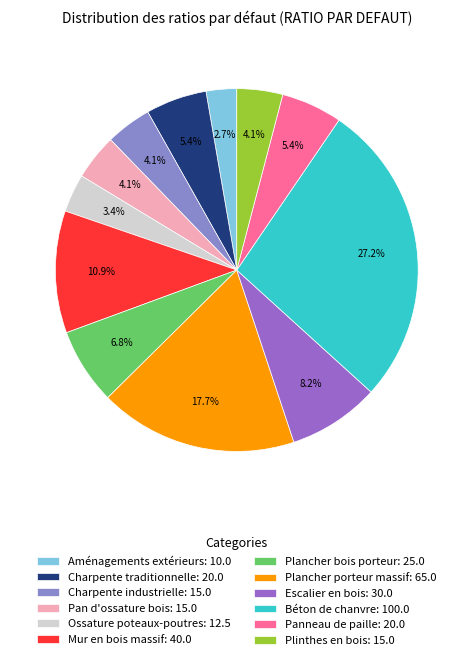

To the nearest percent, what is the average slice percentage?

8%